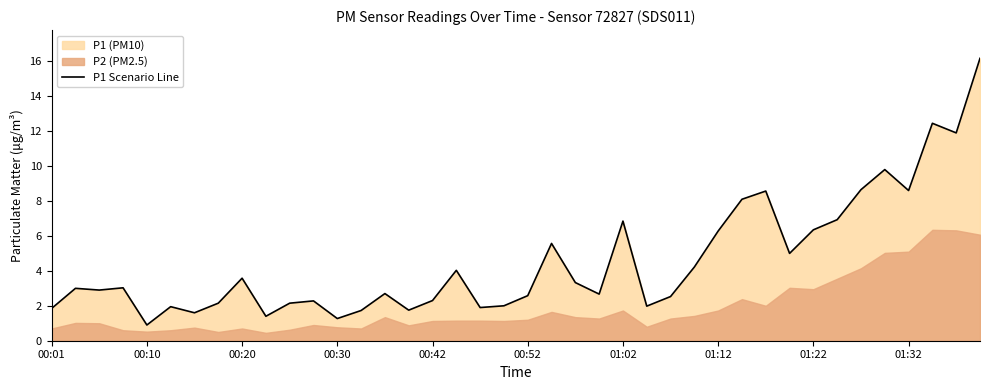

What is the lowest value of the P1 Scenario Line series?

0.9